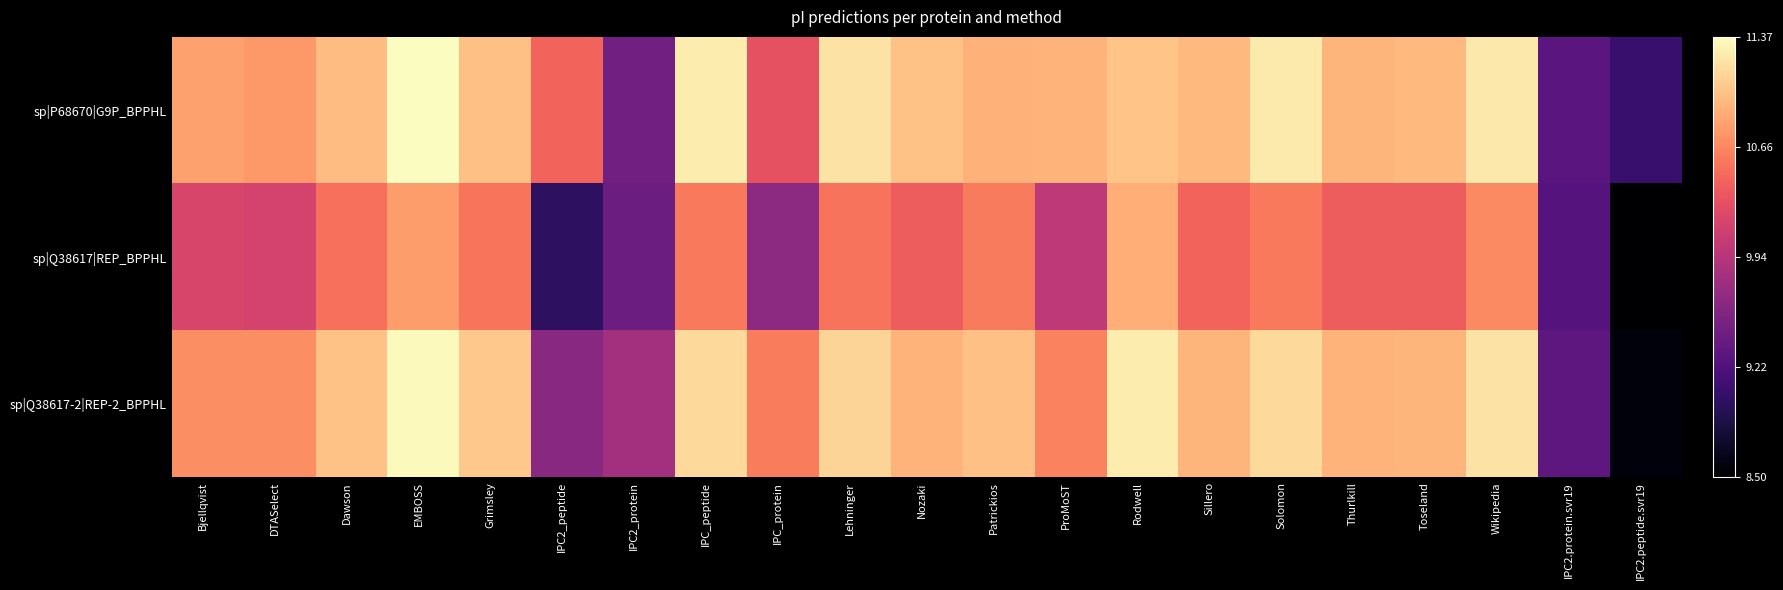

Reading left to right, extract all data points from this chart.

sp|P68670|G9P_BPPHL: Bjellqvist=0.8	DTASelect=0.8	Dawson=0.9	EMBOSS=1.0	Grimsley=0.9	IPC2_peptide=0.7	IPC2_protein=0.3	IPC_peptide=1.0	IPC_protein=0.6	Lehninger=0.9	Nozaki=0.9	Patrickios=0.8	ProMoST=0.8	Rodwell=0.9	Sillero=0.9	Solomon=1.0	Thurlkill=0.8	Toseland=0.9	Wikipedia=1.0	IPC2.protein.svr19=0.3	IPC2.peptide.svr19=0.2
sp|Q38617|REP_BPPHL: Bjellqvist=0.6	DTASelect=0.6	Dawson=0.7	EMBOSS=0.8	Grimsley=0.7	IPC2_peptide=0.2	IPC2_protein=0.3	IPC_peptide=0.7	IPC_protein=0.4	Lehninger=0.7	Nozaki=0.7	Patrickios=0.7	ProMoST=0.5	Rodwell=0.8	Sillero=0.7	Solomon=0.7	Thurlkill=0.7	Toseland=0.7	Wikipedia=0.8	IPC2.protein.svr19=0.3	IPC2.peptide.svr19=0.0
sp|Q38617-2|REP-2_BPPHL: Bjellqvist=0.8	DTASelect=0.8	Dawson=0.9	EMBOSS=1.0	Grimsley=0.9	IPC2_peptide=0.4	IPC2_protein=0.5	IPC_peptide=0.9	IPC_protein=0.7	Lehninger=0.9	Nozaki=0.8	Patrickios=0.9	ProMoST=0.7	Rodwell=1.0	Sillero=0.8	Solomon=0.9	Thurlkill=0.8	Toseland=0.8	Wikipedia=0.9	IPC2.protein.svr19=0.3	IPC2.peptide.svr19=0.0